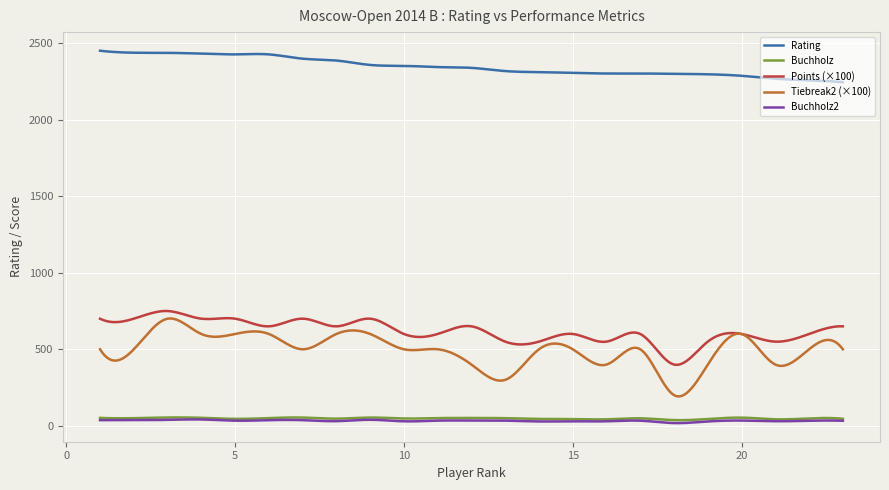

Which series has the largest range (max minus min)?

Tiebreak2 (×100)